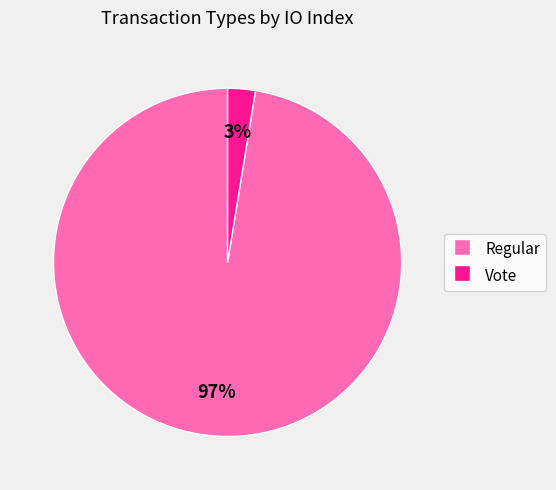

How many segments does this pie chart have?

2